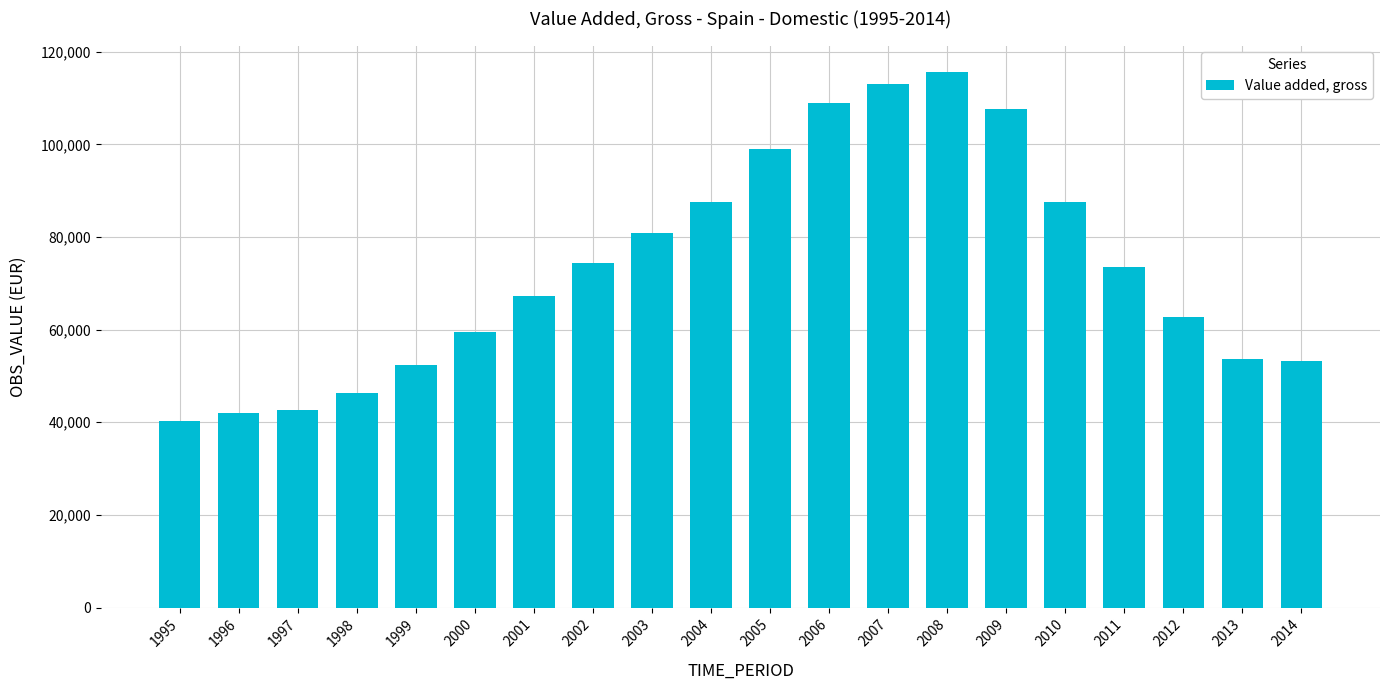

The chart shows a value of 103450.9 at 2001. True or false?

False